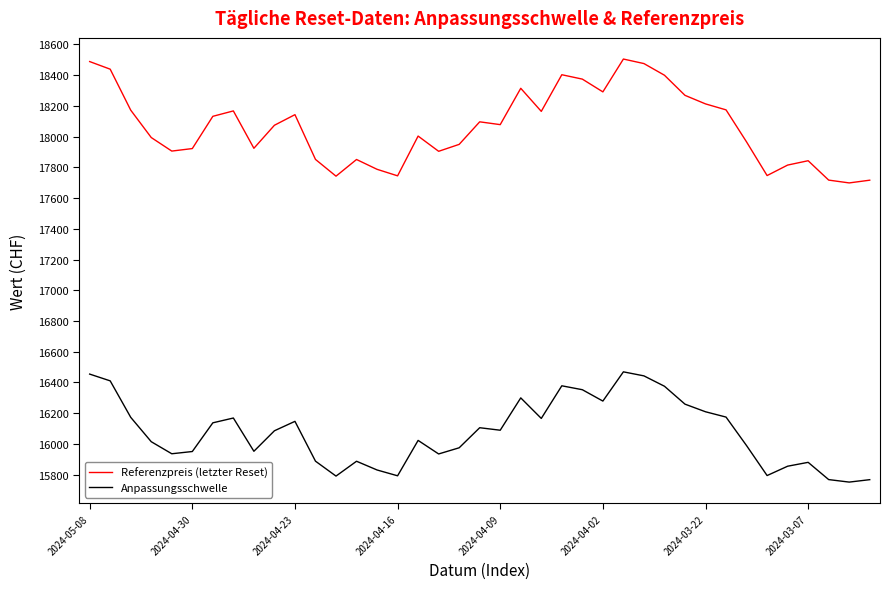

Which series has the largest total across all categories?

Referenzpreis (letzter Reset)